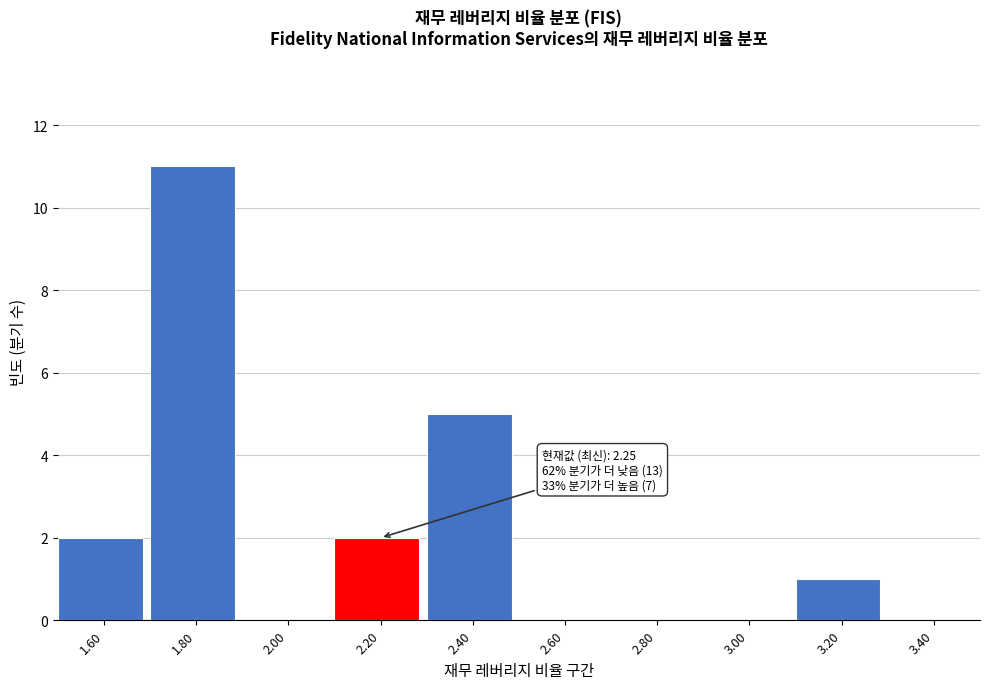

Which range on the x-axis has the tallest bar?

1.7 to 1.9